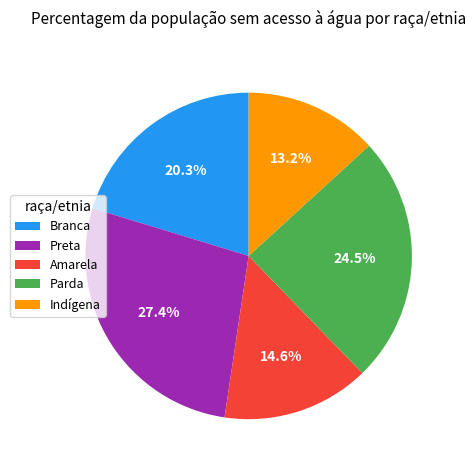

Count the number of slices in the pie.

5